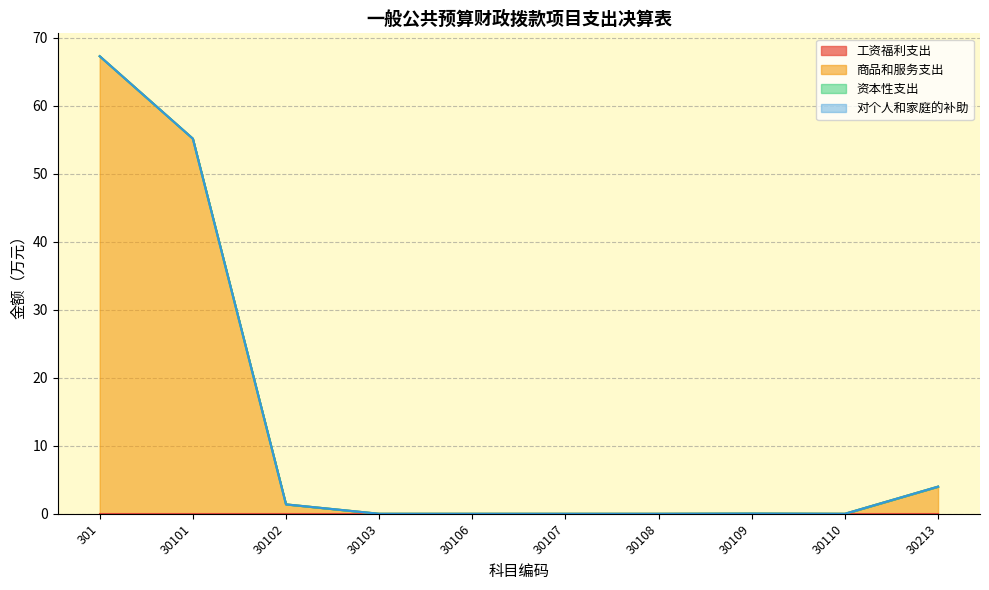

At 30106, list the series in order from largest to smallest.

工资福利支出, 商品和服务支出, 资本性支出, 对个人和家庭的补助